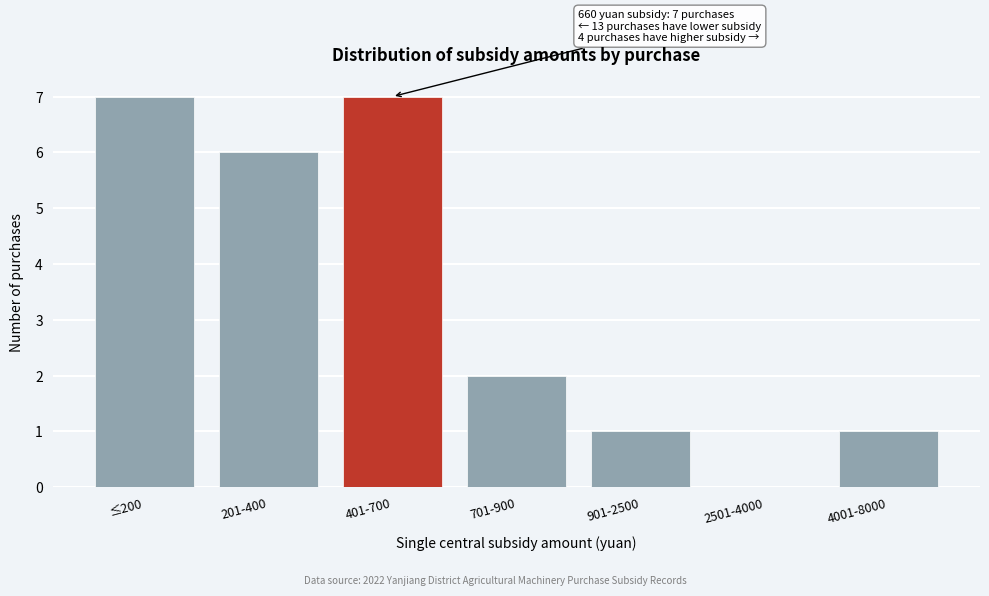

Reading left to right, what are all the values shown in this chart?

≤200=7	201-400=6	401-700=7	701-900=2	901-2500=1	2501-4000=0	4001-8000=1